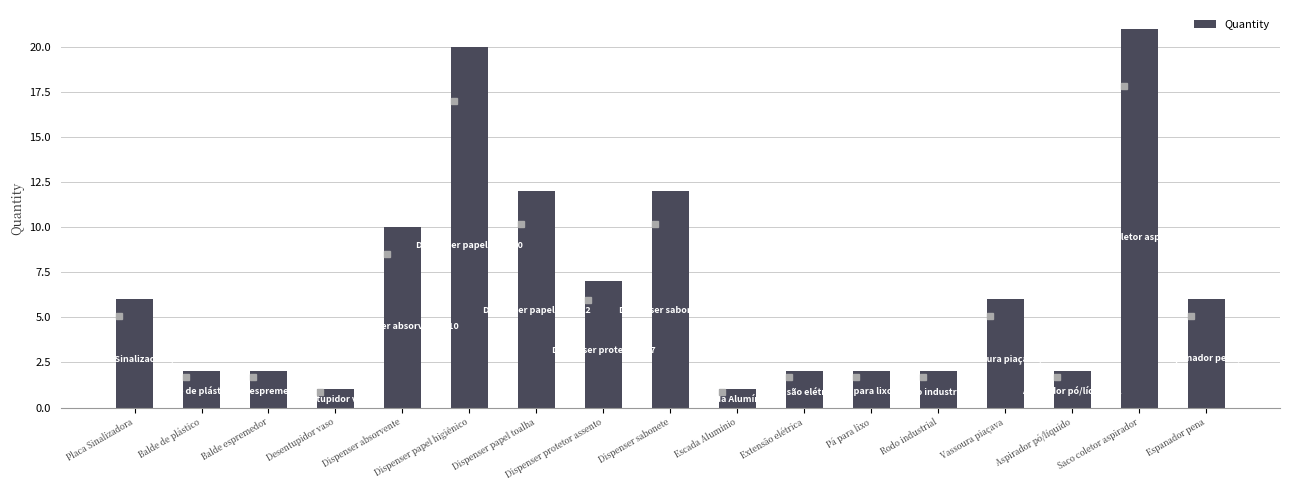

What is the average value?

7